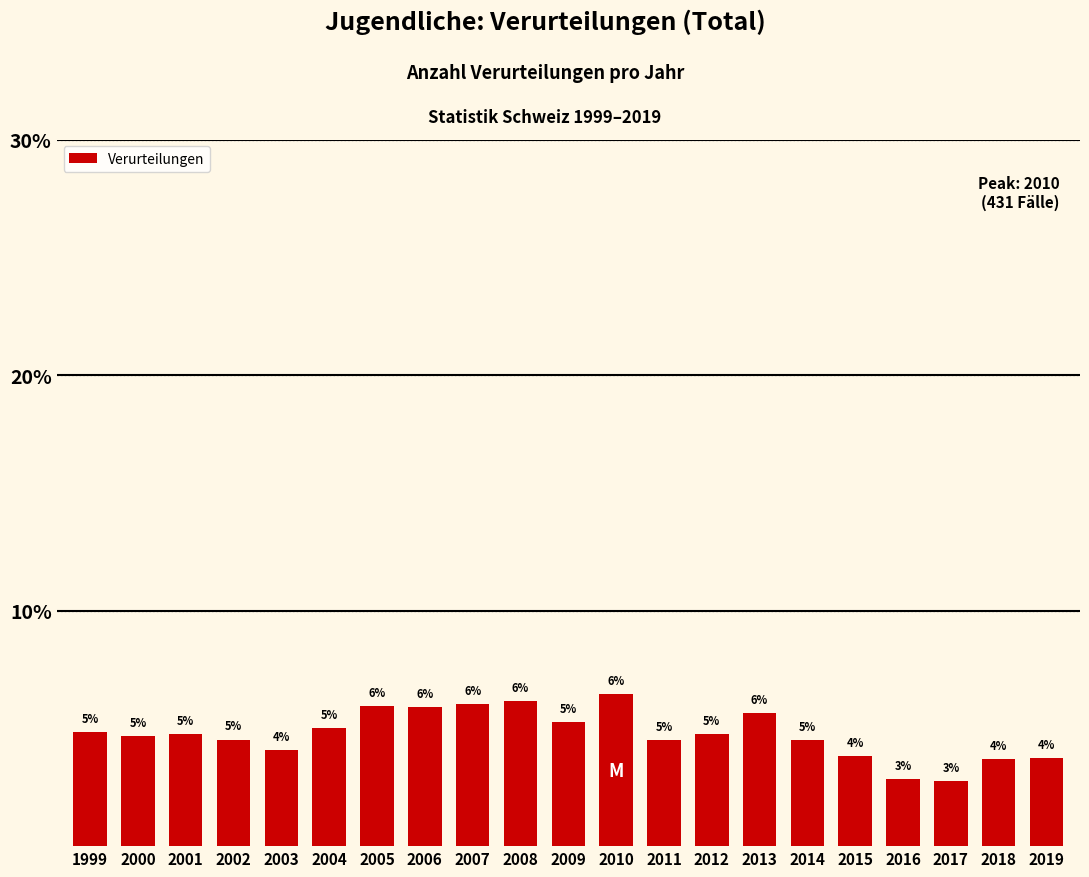

At which category does the chart reach its peak across all series?

2010